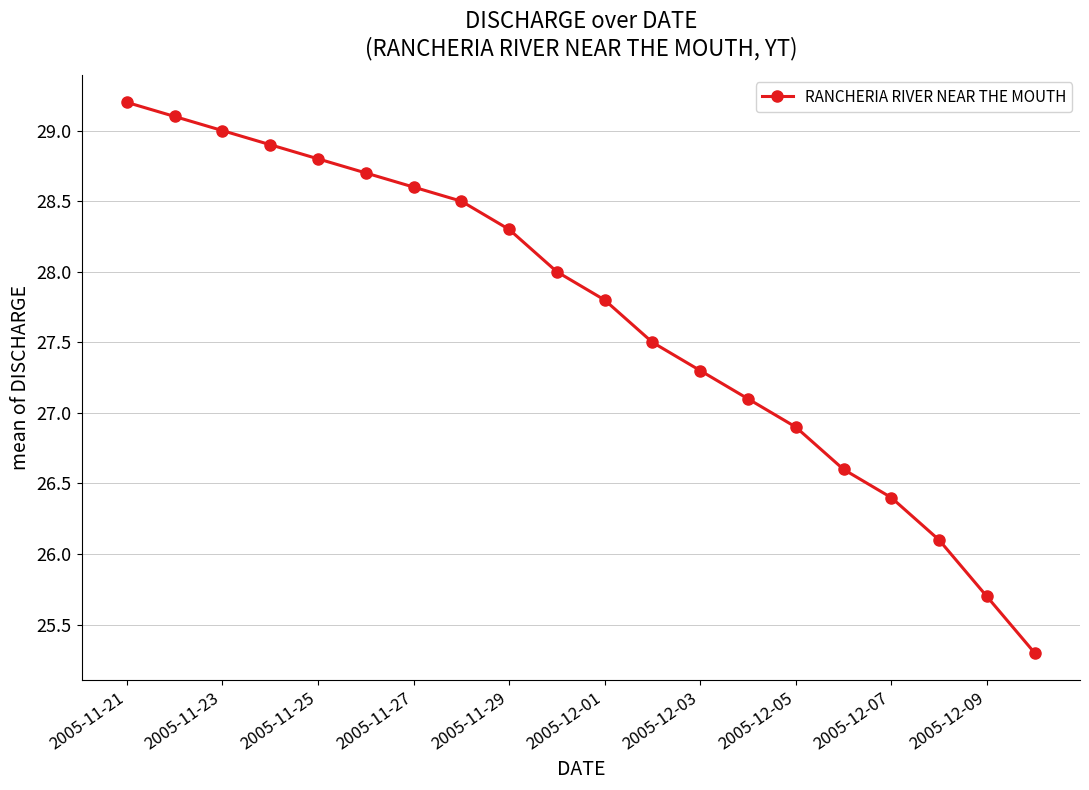

Reading left to right, transcribe all the data shown in this chart.

29.2	29.1	29.0	28.9	28.8	28.7	28.6	28.5	28.3	28.0	27.8	27.5	27.3	27.1	26.9	26.6	26.4	26.1	25.7	25.3